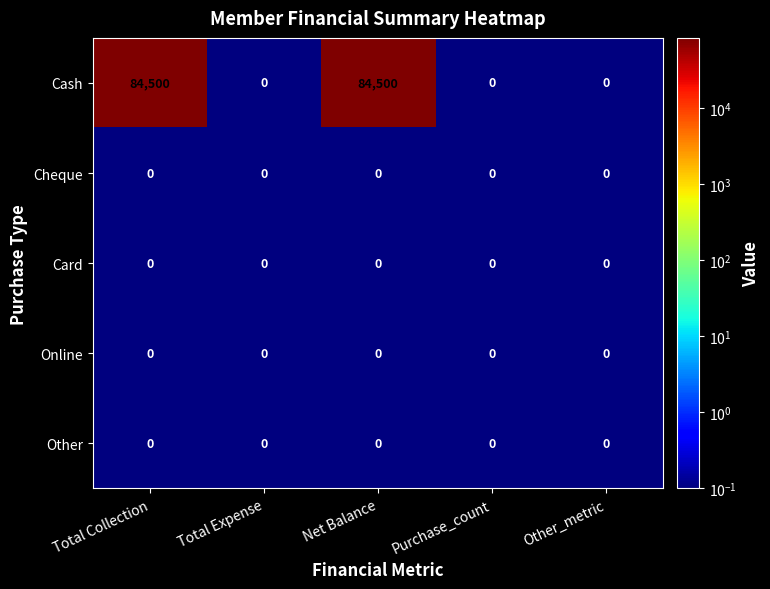

Which series has the largest total across all categories?

Cash